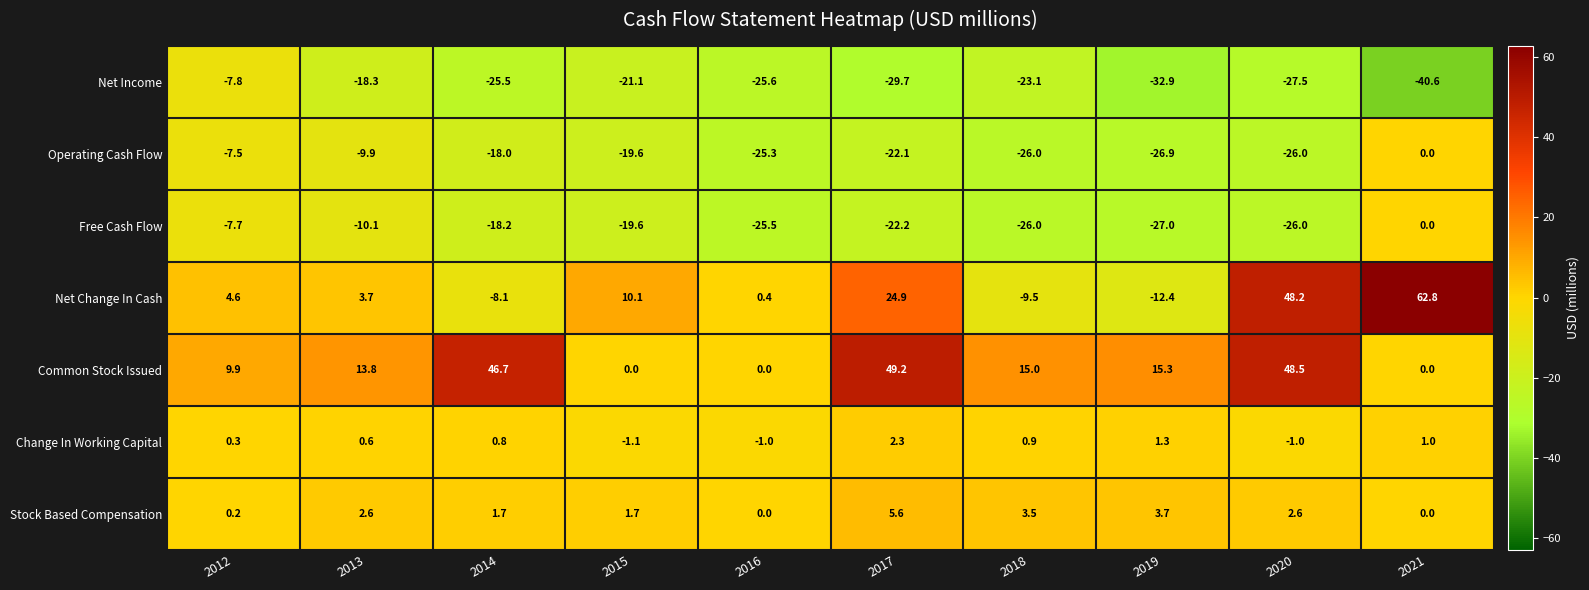

Which label corresponds to the largest value in the chart?

2021